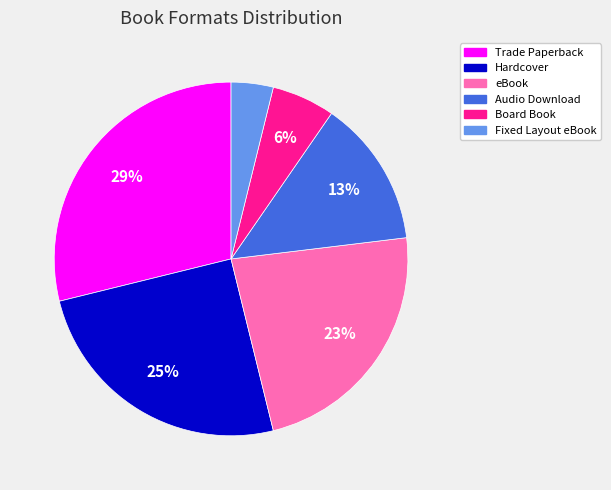

Do Board Book and Fixed Layout eBook together represent more than half of the pie?

No